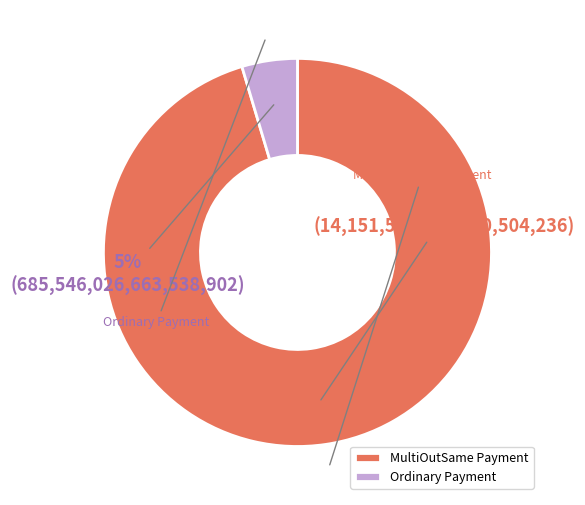

Which category has the smallest portion of the pie?

Ordinary Payment